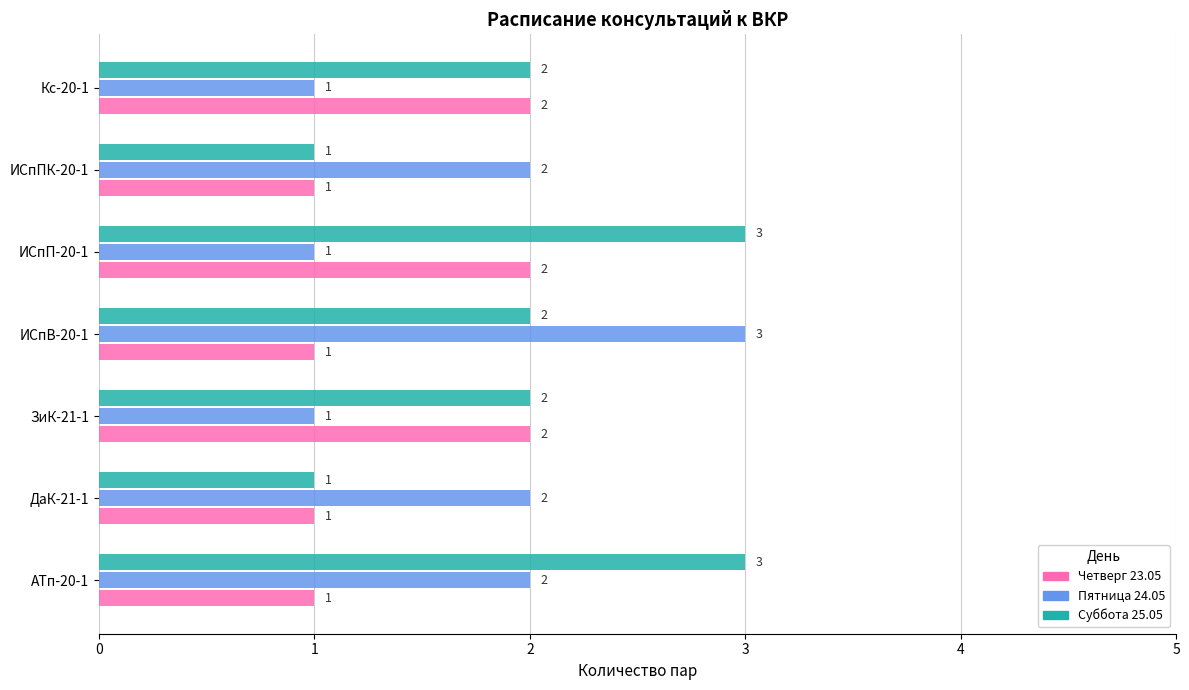

Which series has the largest total across all categories?

Суббота 25.05